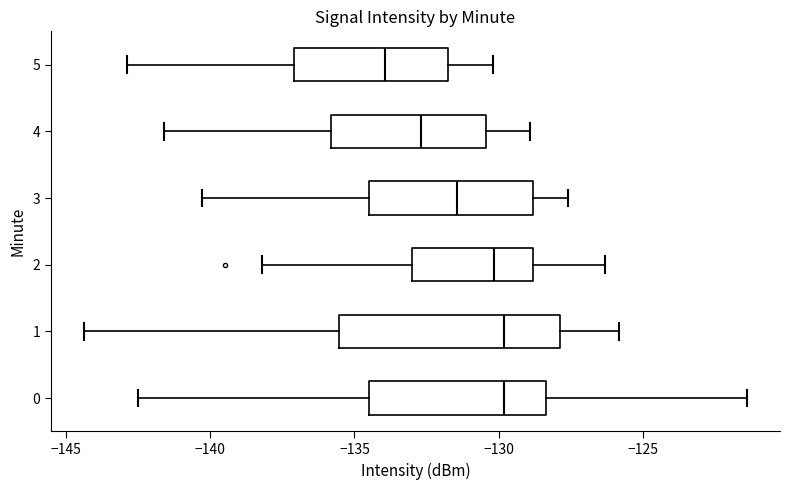

Where does the left whisker of the box at y = 1 end on the x-axis? The values are not printed on the chart, so give them approximately, as read against the axis.

-144.5